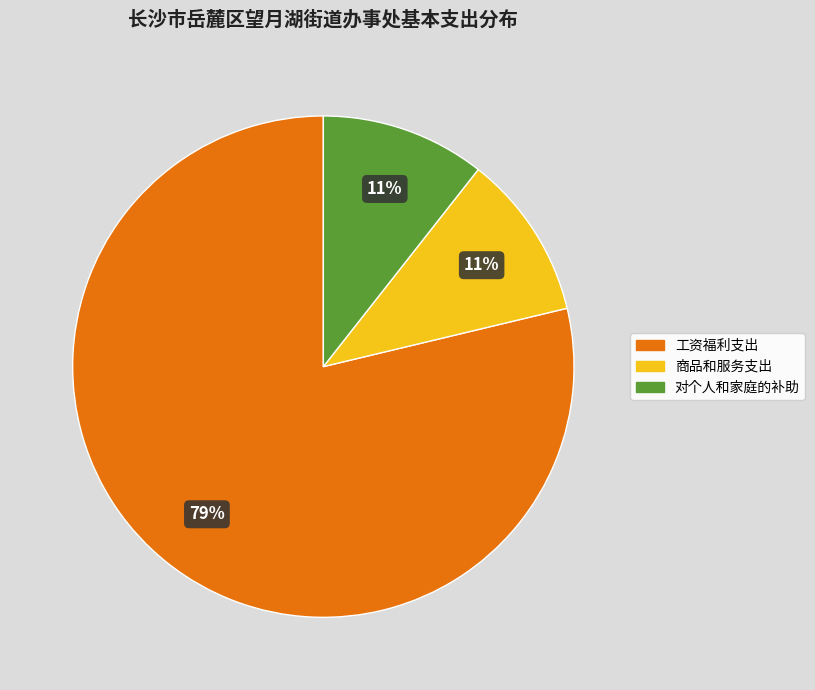

Which has a higher value, 工资福利支出 or 对个人和家庭的补助?

工资福利支出